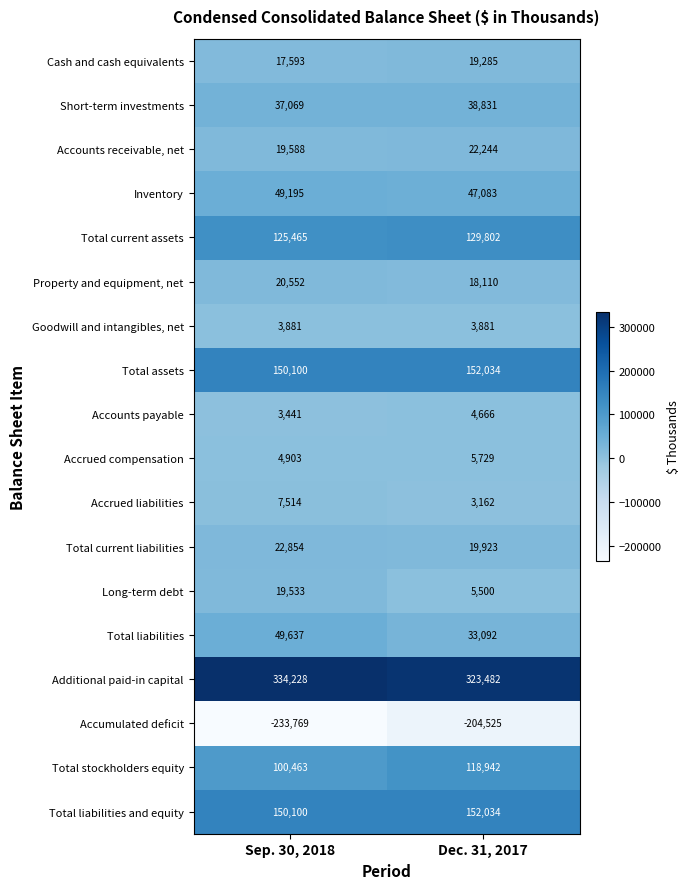

List the labels in order of Total current assets value, smallest first.

Sep. 30, 2018, Dec. 31, 2017